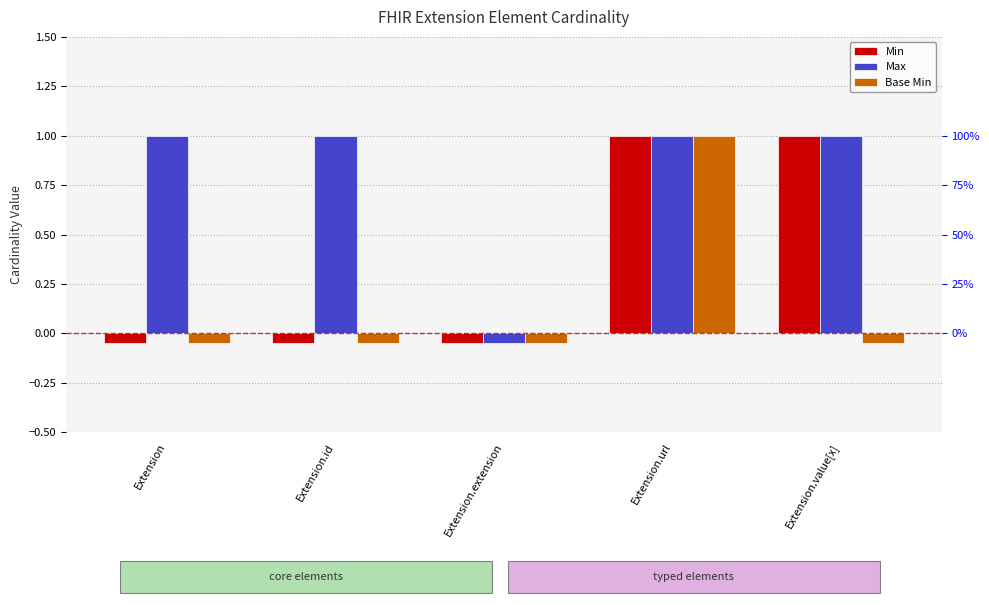

How many bars are there in total?

15